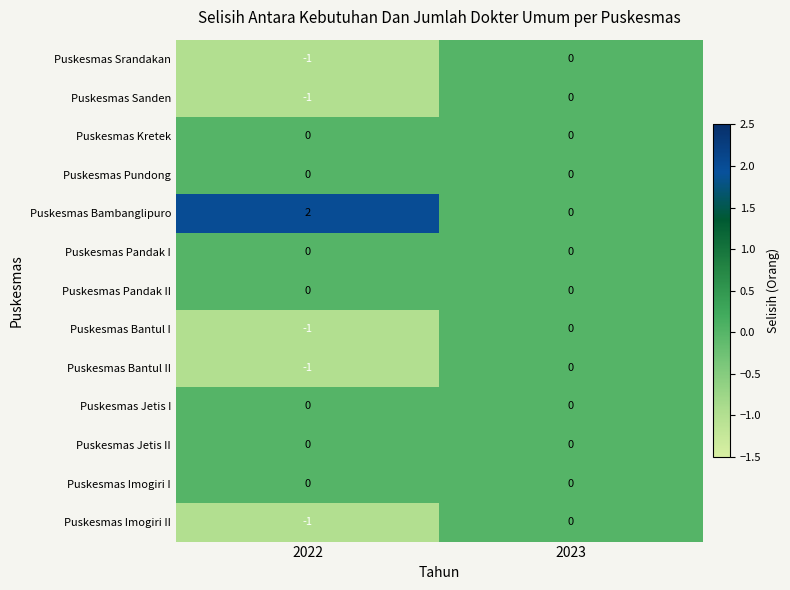

At which label does Puskesmas Bambanglipuro reach its peak?

2022